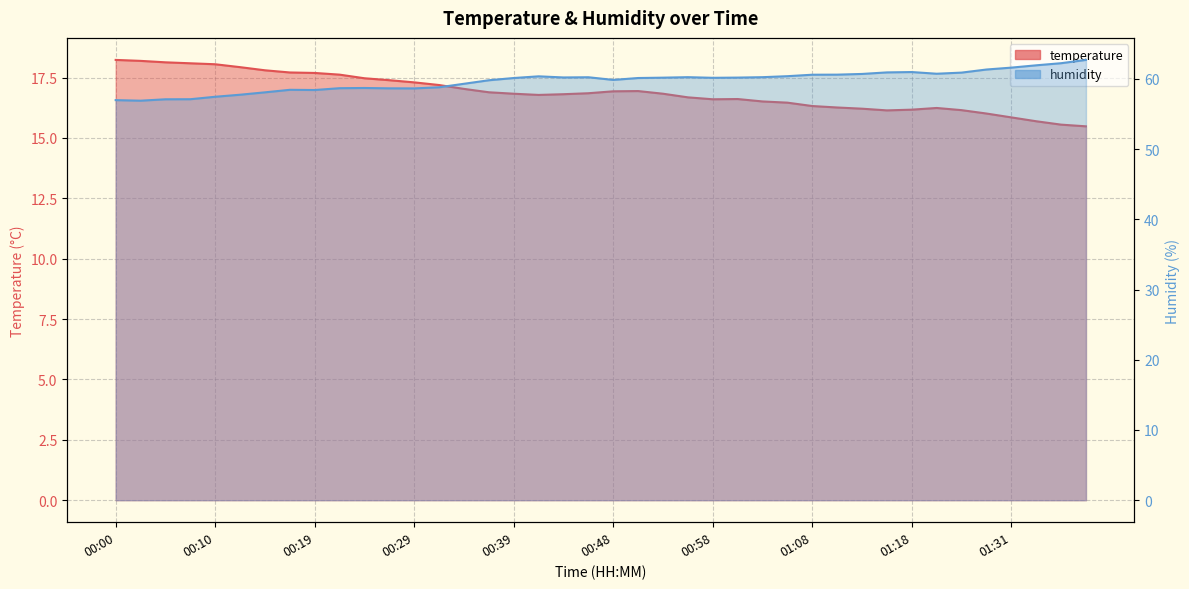

What is the maximum value for humidity?

62.7